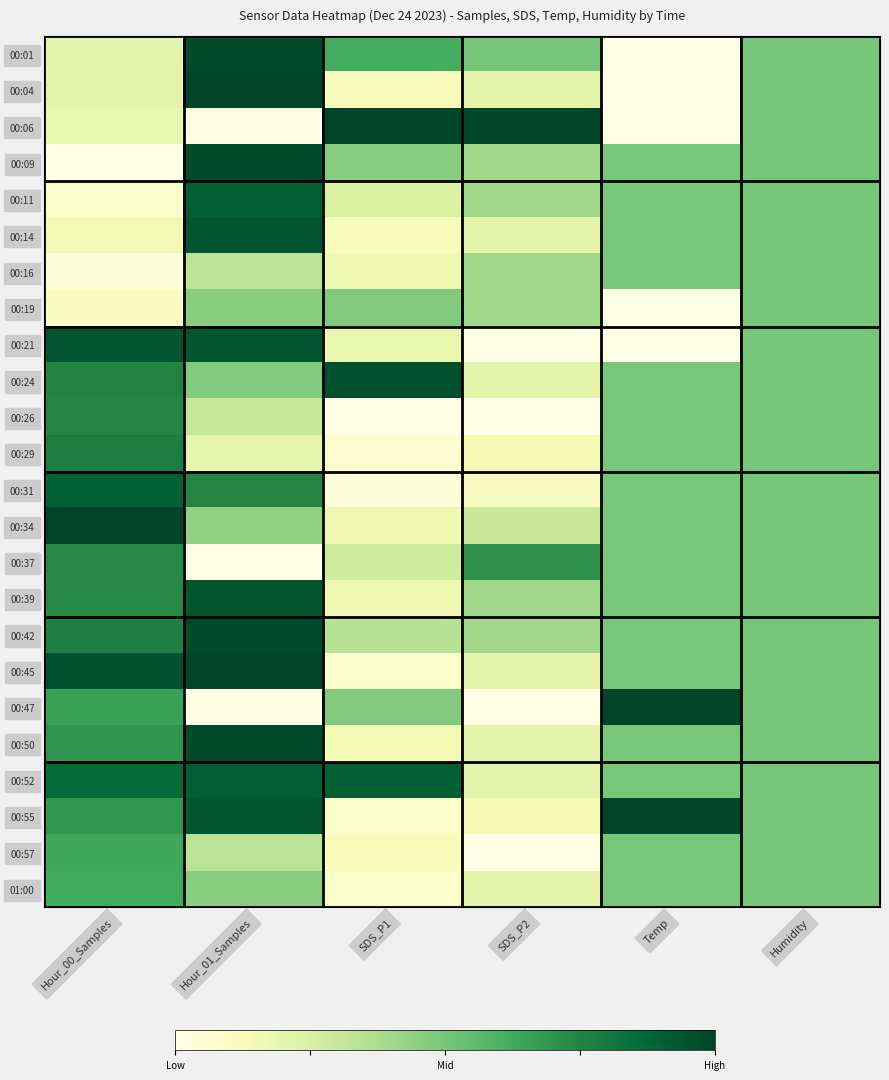

At which category is the sum across all series the highest?

Hour_01_Samples